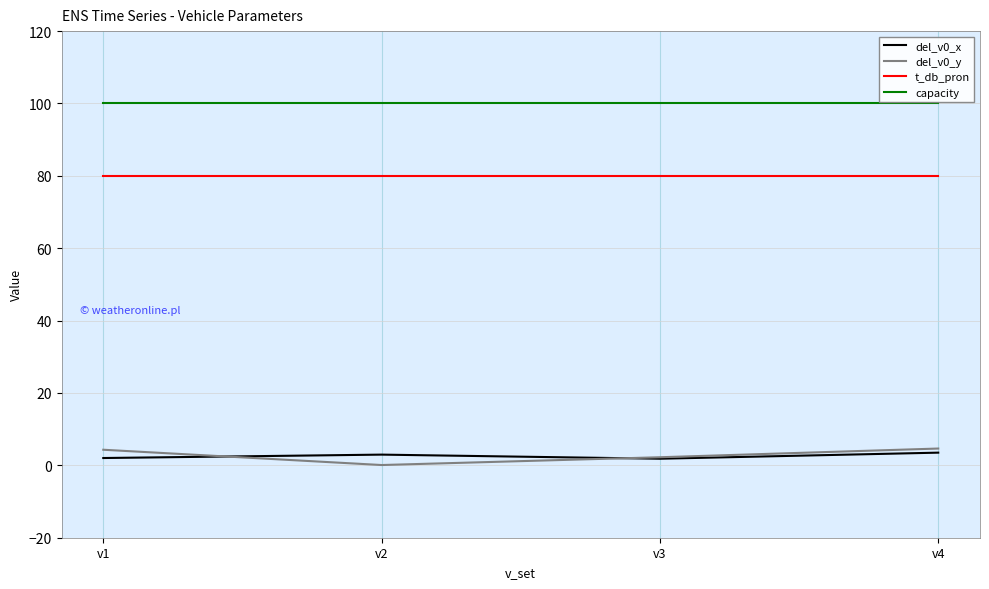

Which series ends up on top after the final intersection of del_v0_y and del_v0_x?

del_v0_y